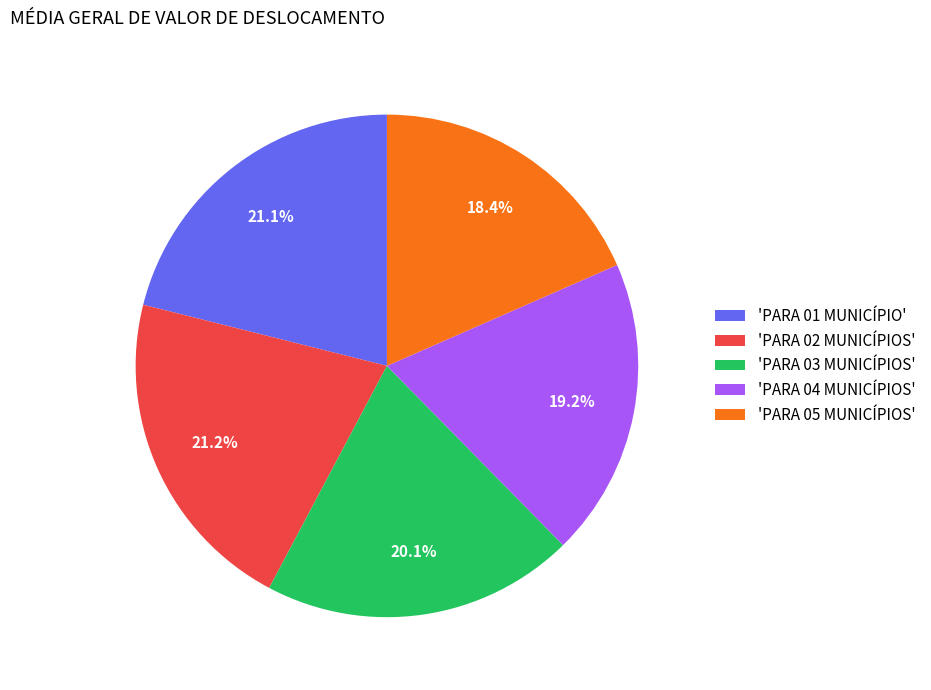

What is the ratio of the value at 'PARA 05 MUNICÍPIOS' to the value at 'PARA 02 MUNICÍPIOS'?

0.9